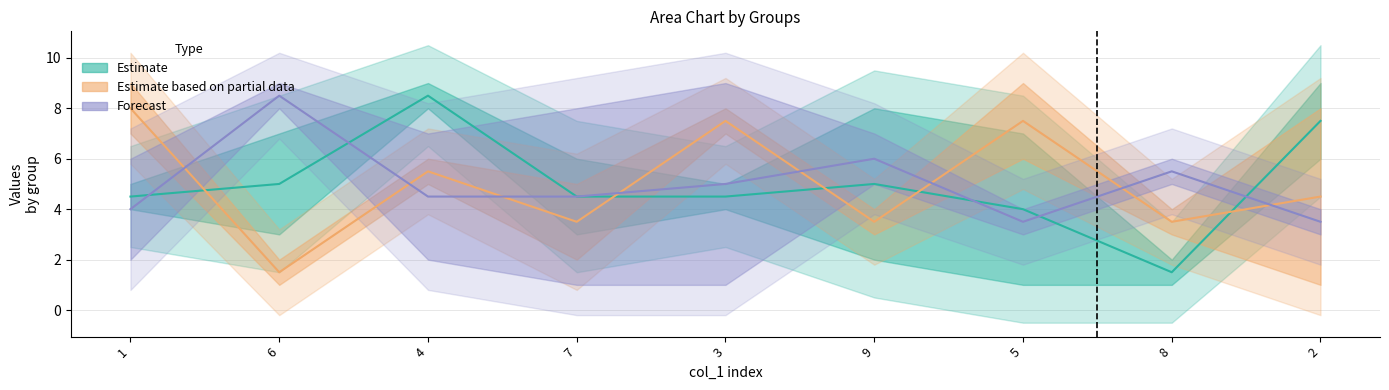

Where do Estimate based on partial data and Forecast first cross each other?

1 and 6